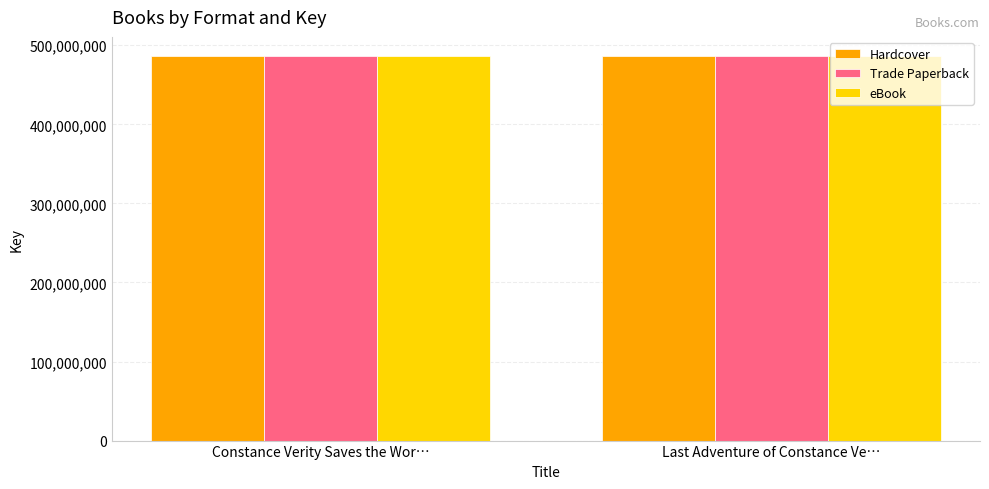

What is the label of the 2nd bar from the right?

Constance Verity Saves the Wor…